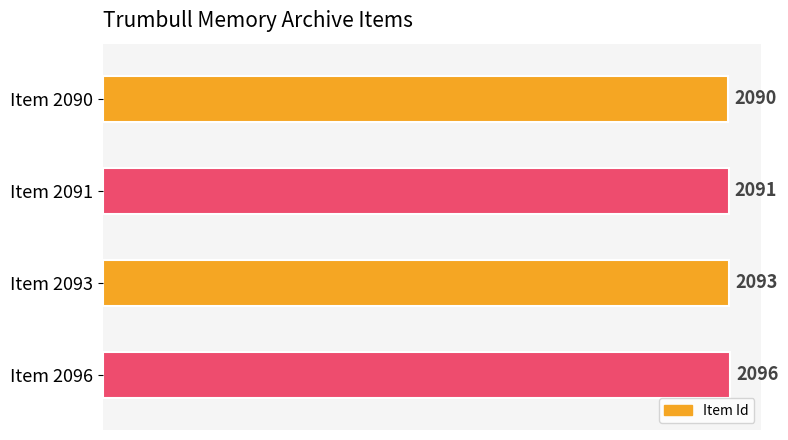

Rank the categories by value from lowest to highest.

Item 2090, Item 2091, Item 2093, Item 2096